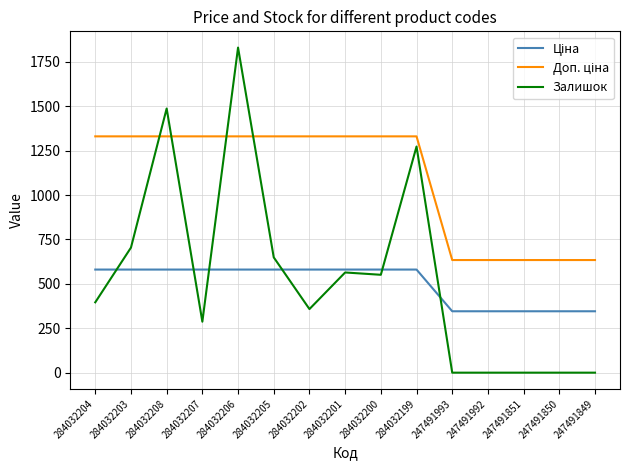

What is the spread (max minus min) of values at 284032207?

1043.3